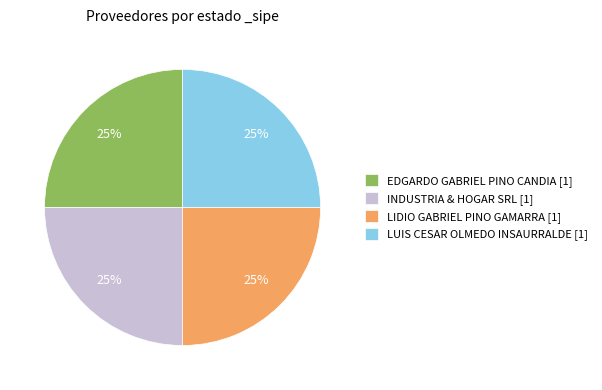

Is there a majority slice in this chart?

No